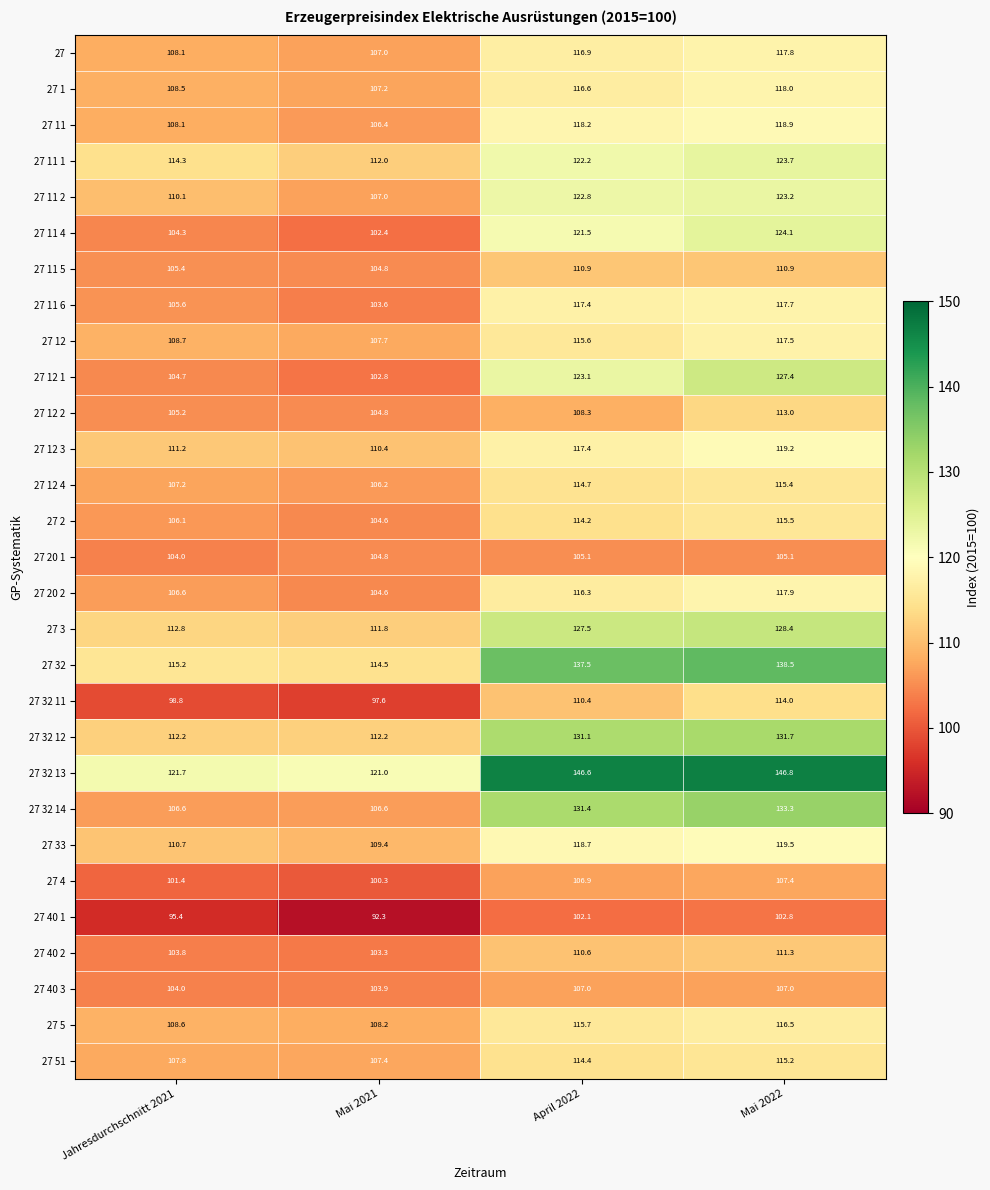

Which series has the largest total across all categories?

27 32 13